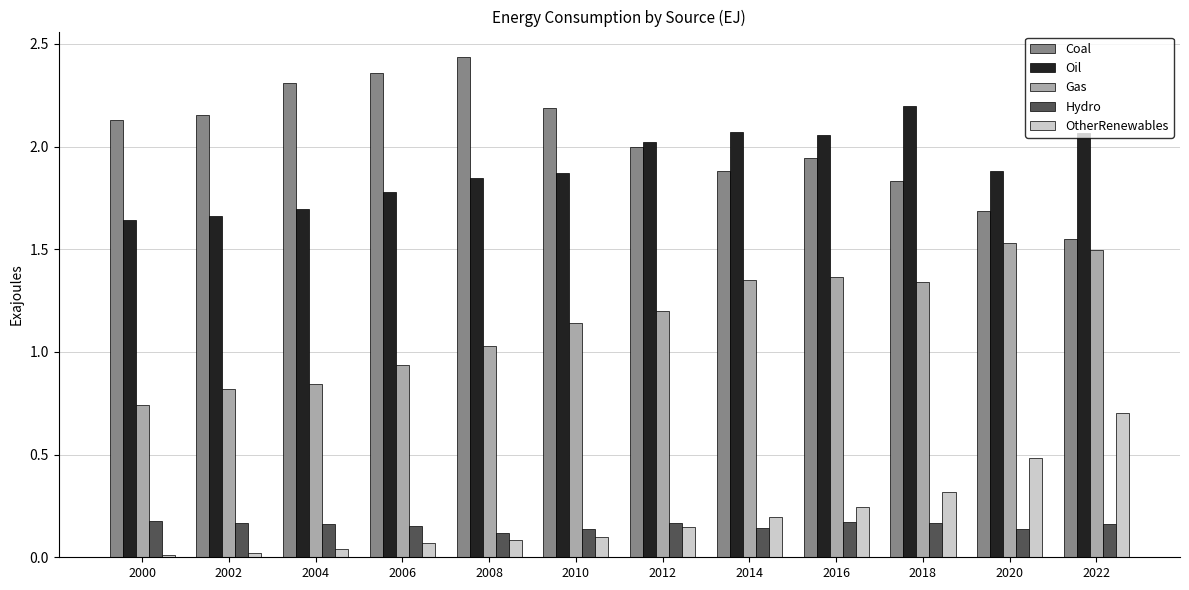

What are all the series names shown in the legend?

Coal, Oil, Gas, Hydro, OtherRenewables